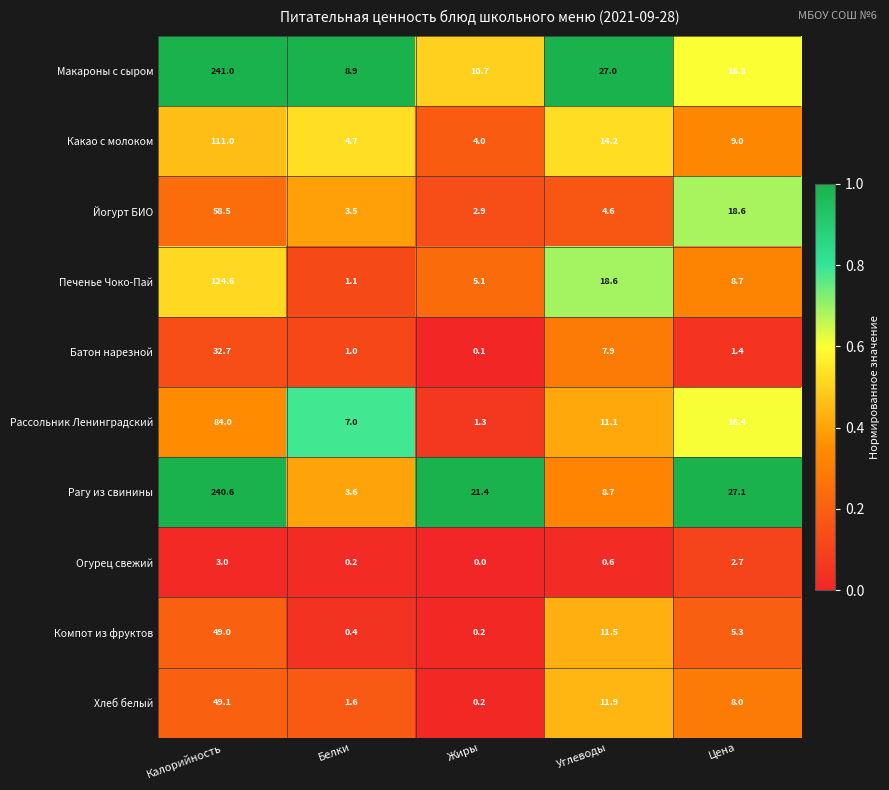

What is the average value of the Печенье Чоко-Пай series?

31.6